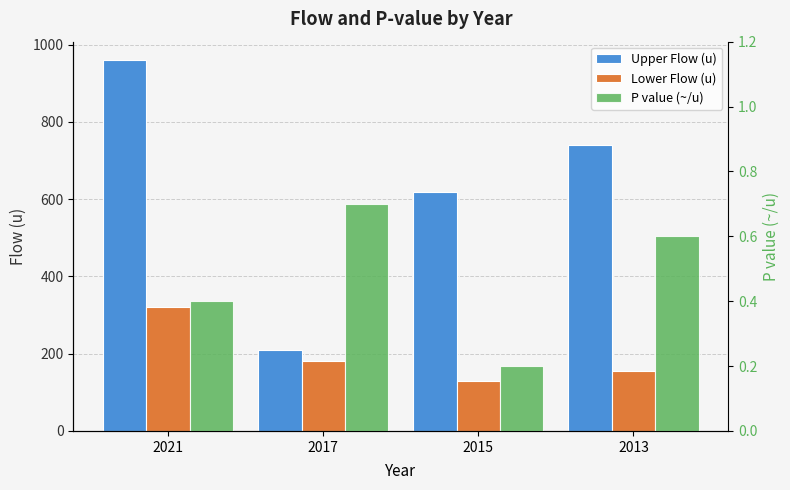

What is the sum of the P value (~/u) values at 2013 and 2017?

1.3